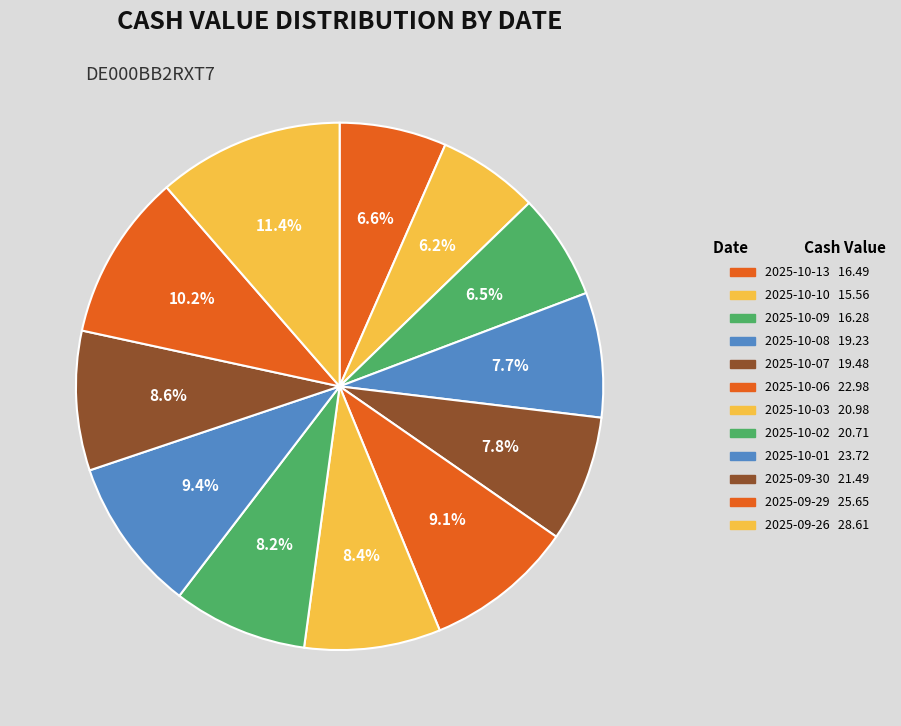

Which category has the smallest portion of the pie?

2025-10-10